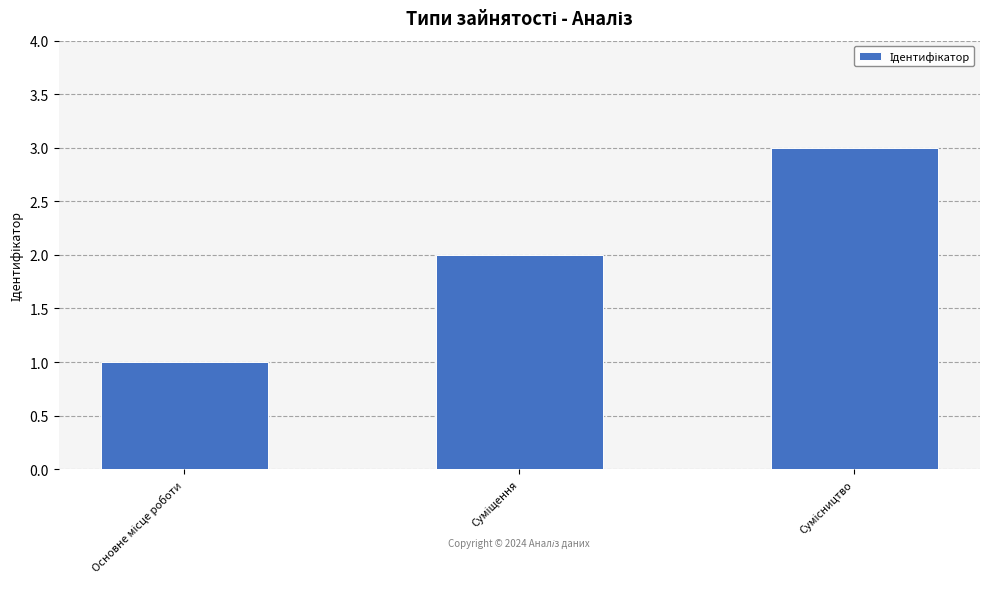

What is the average value?

2